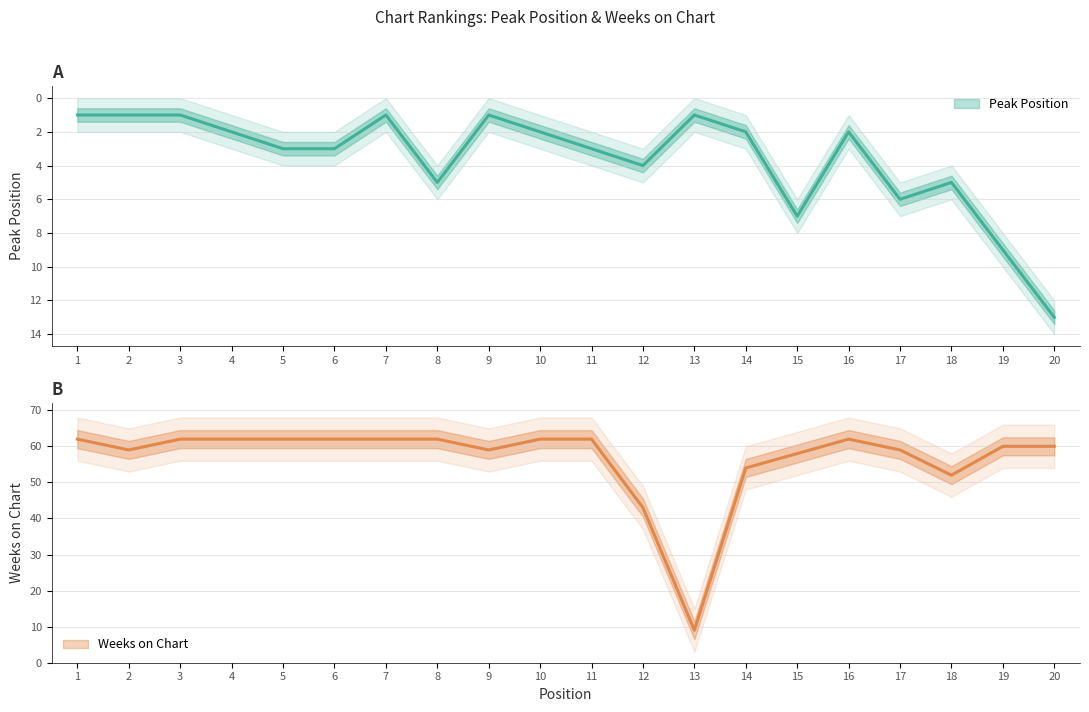

How many data points in Peak Position are above 3?

7